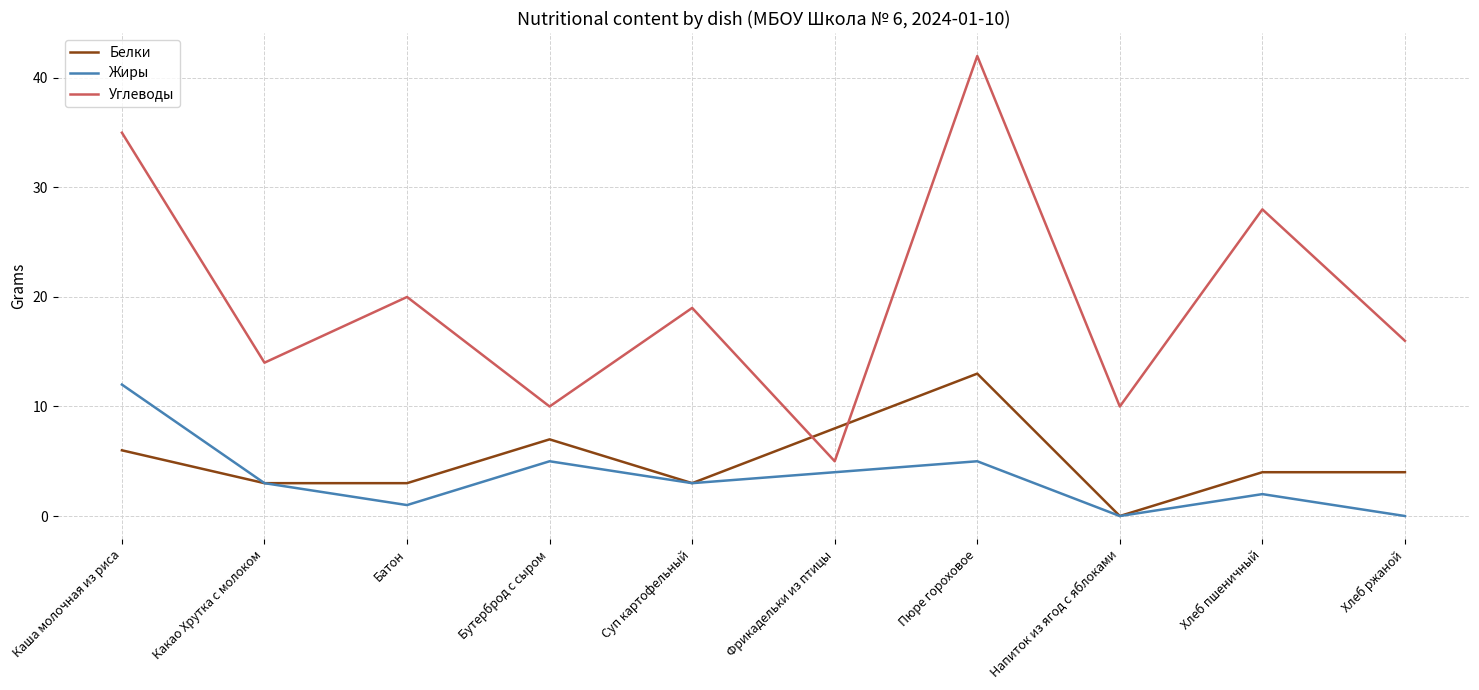

Reading left to right, transcribe all the data shown in this chart.

Белки: Каша молочная из риса=6	Какао Хрутка с молоком=3	Батон=3	Бутерброд с сыром=7	Суп картофельный=3	Фрикадельки из птицы=8	Пюре гороховое=13	Напиток из ягод с яблоками=0	Хлеб пшеничный=4	Хлеб ржаной=4
Жиры: Каша молочная из риса=12	Какао Хрутка с молоком=3	Батон=1	Бутерброд с сыром=5	Суп картофельный=3	Фрикадельки из птицы=4	Пюре гороховое=5	Напиток из ягод с яблоками=0	Хлеб пшеничный=2	Хлеб ржаной=0
Углеводы: Каша молочная из риса=35	Какао Хрутка с молоком=14	Батон=20	Бутерброд с сыром=10	Суп картофельный=19	Фрикадельки из птицы=5	Пюре гороховое=42	Напиток из ягод с яблоками=10	Хлеб пшеничный=28	Хлеб ржаной=16